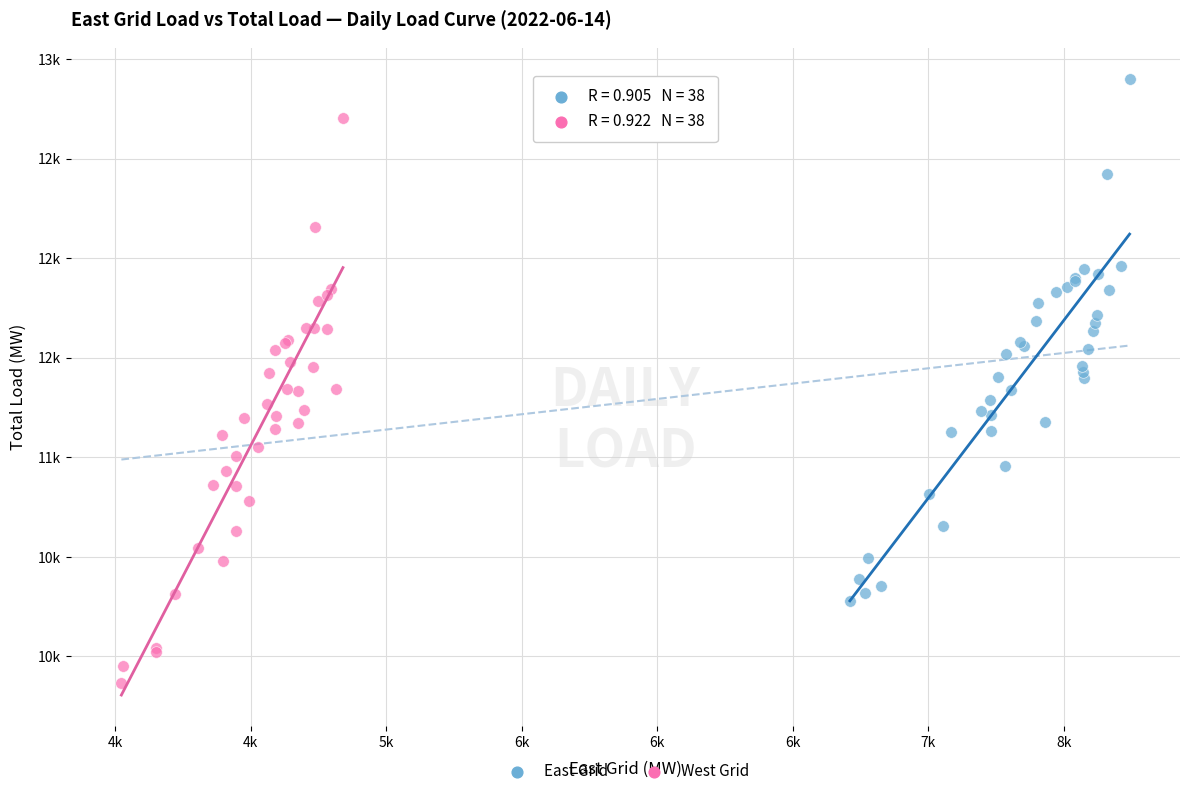

What are all the series names shown in the legend?

East Grid, West Grid